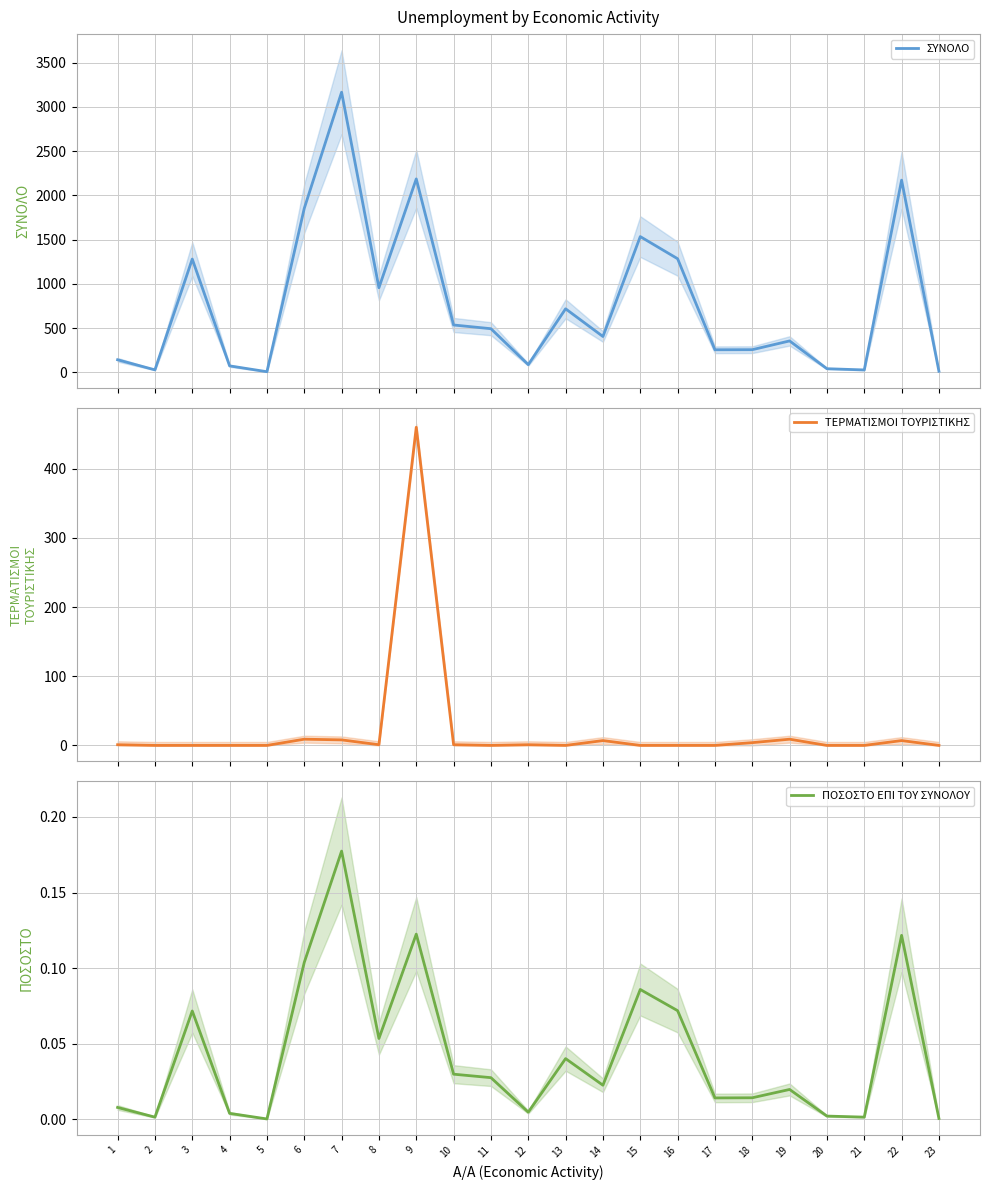

What is the sum of the ΤΕΡΜΑΤΙΣΜΟΙ ΤΟΥΡΙΣΤΙΚΗΣ values at 9 and 18?

464.0